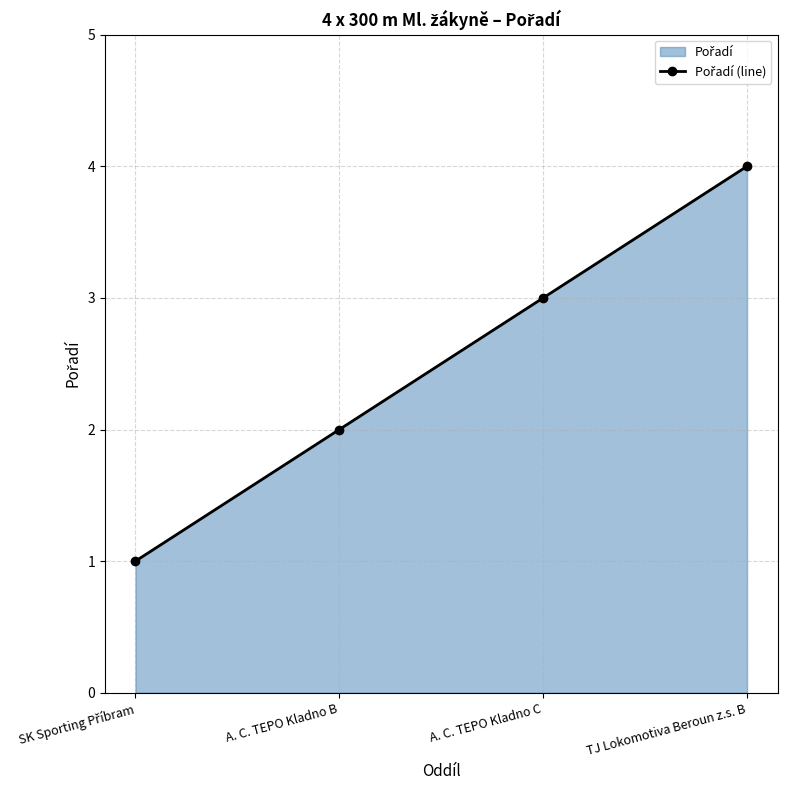

How many distinct data groups are displayed?

1